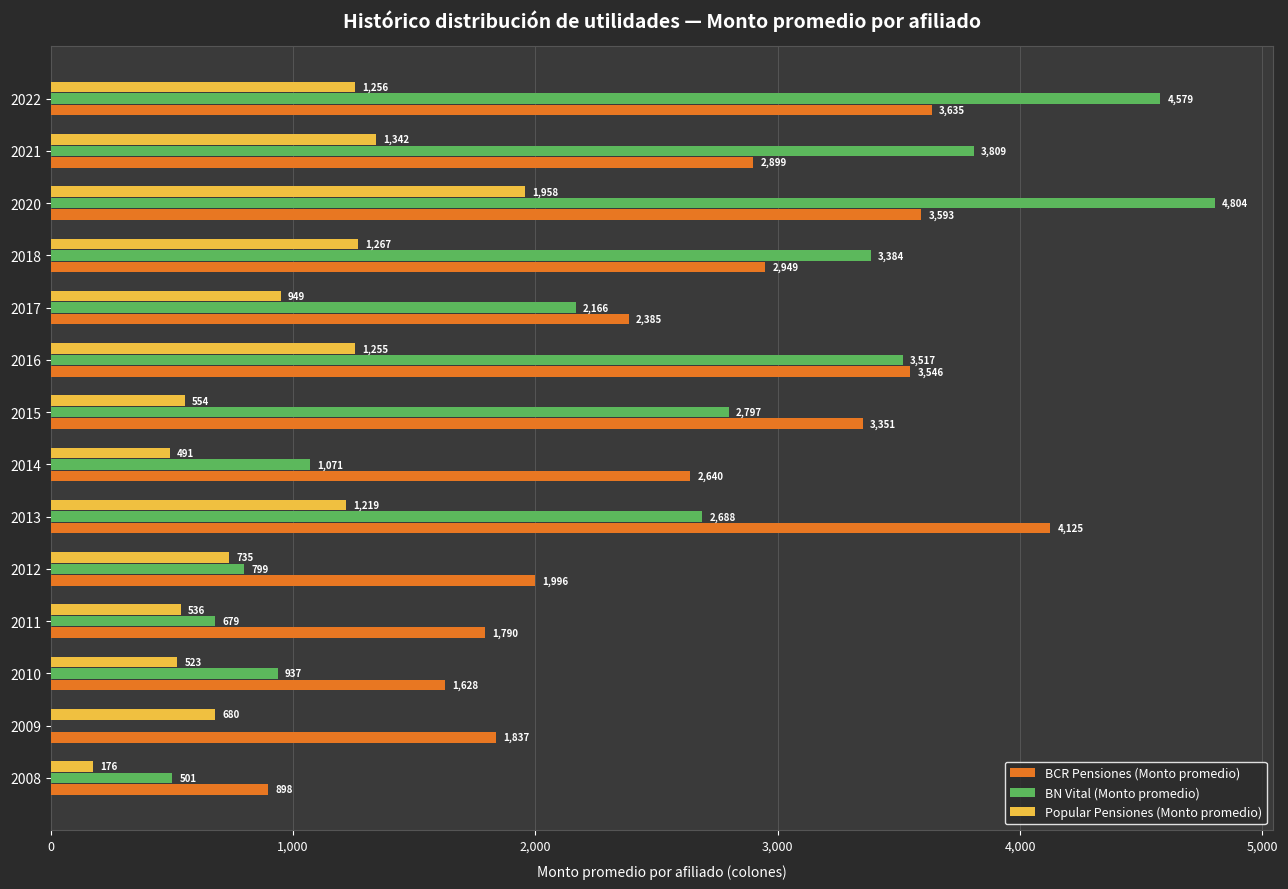

Between 2012 and 2020, which series saw the biggest shift?

BN Vital (Monto promedio)